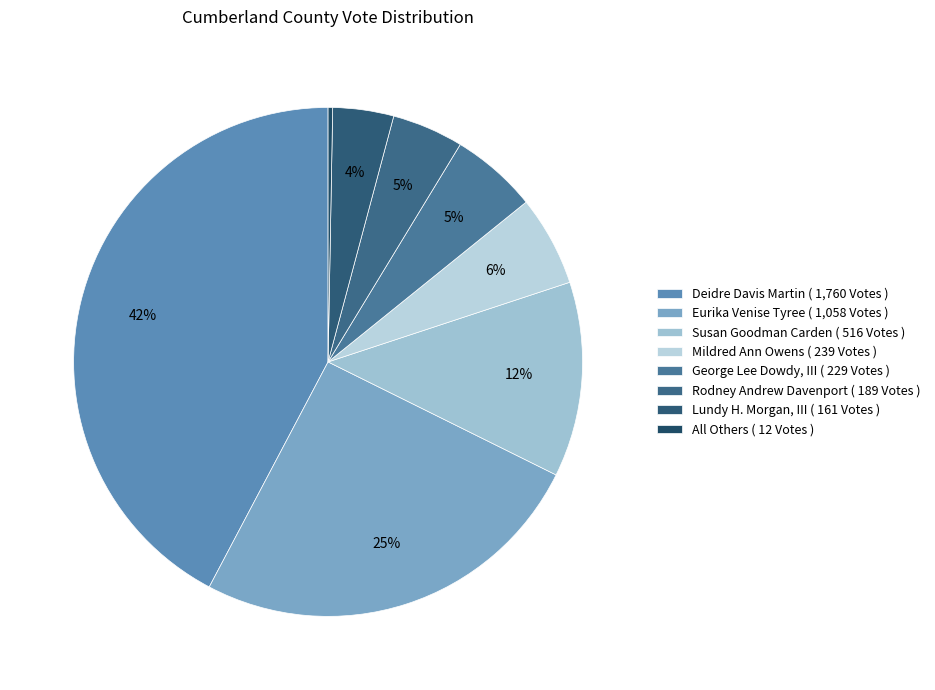

Is there any slice that represents more than half of the pie?

No